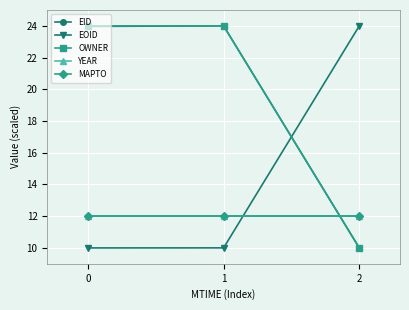

Is this an area chart (filled region under the line)?

No